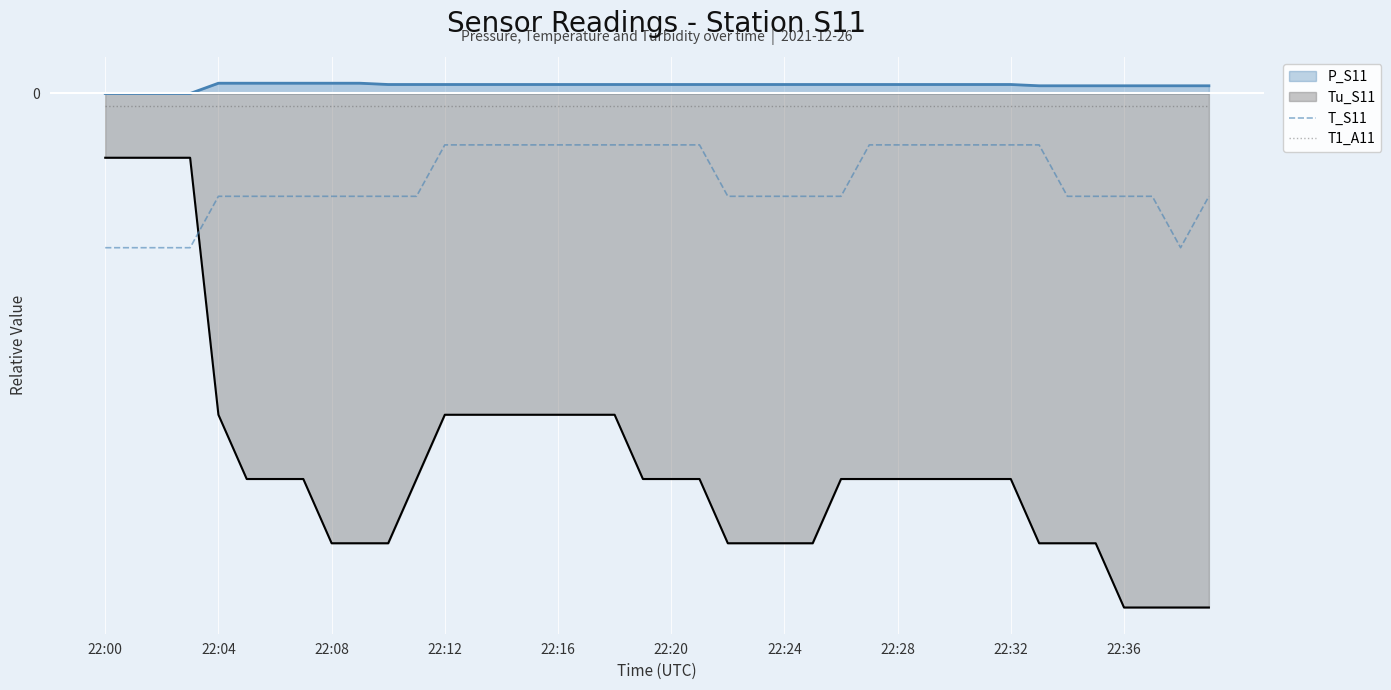

Does the chart display data point markers on the line(s)?

No